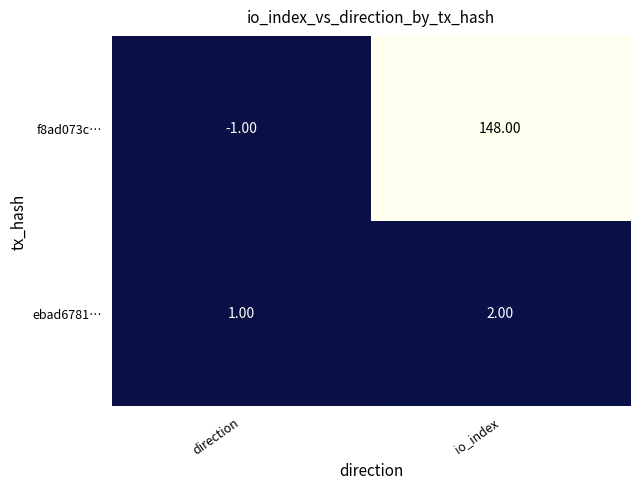

Which series has the largest total across all categories?

f8ad073c…